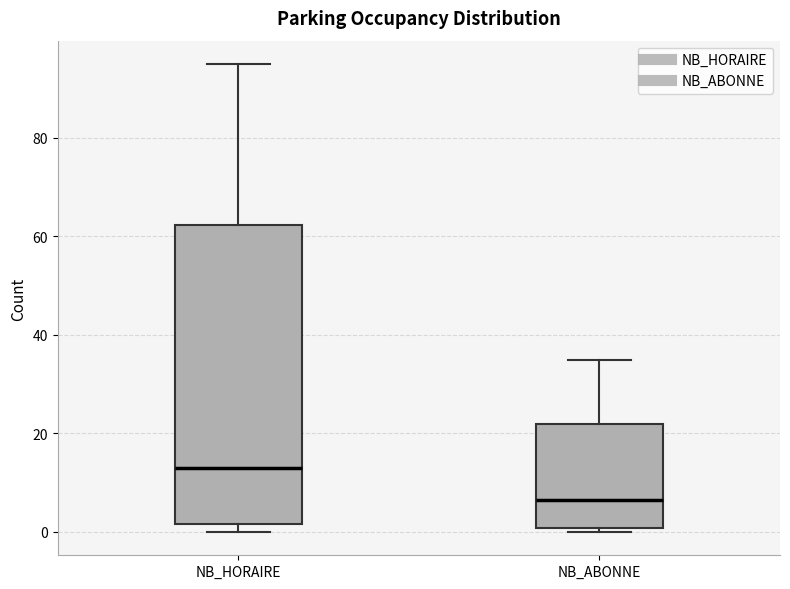

Where does the median line of the box for NB_HORAIRE sit on the y-axis? The values are not printed on the chart, so give them approximately, as read against the axis.

14